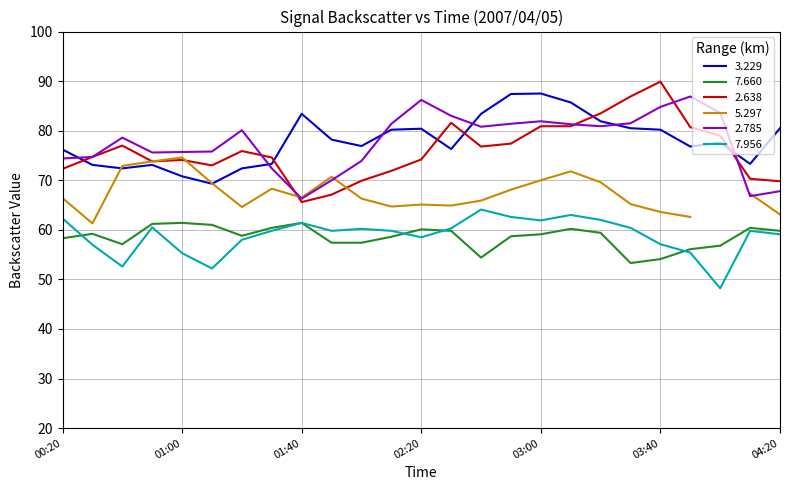

Where is 2.785 nearest to the value 76?

01:10